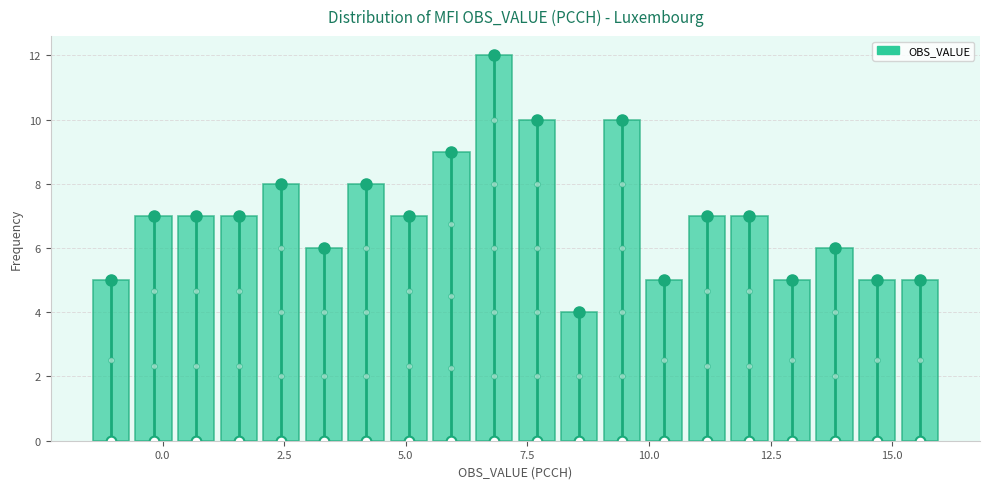

Read against the x-axis, roughly where is the centre of the tallest bar?

7.0